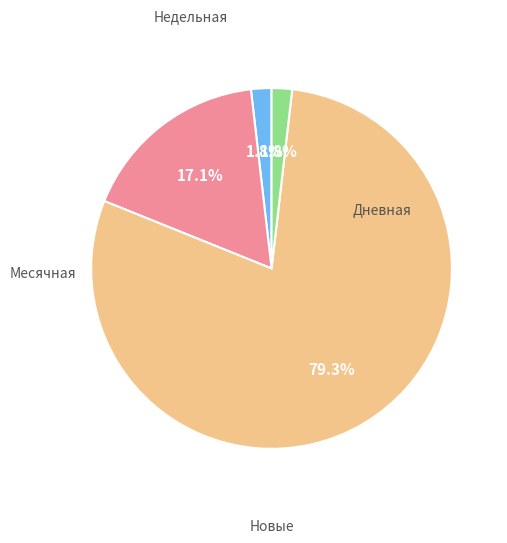

Does any single category account for the majority?

Yes